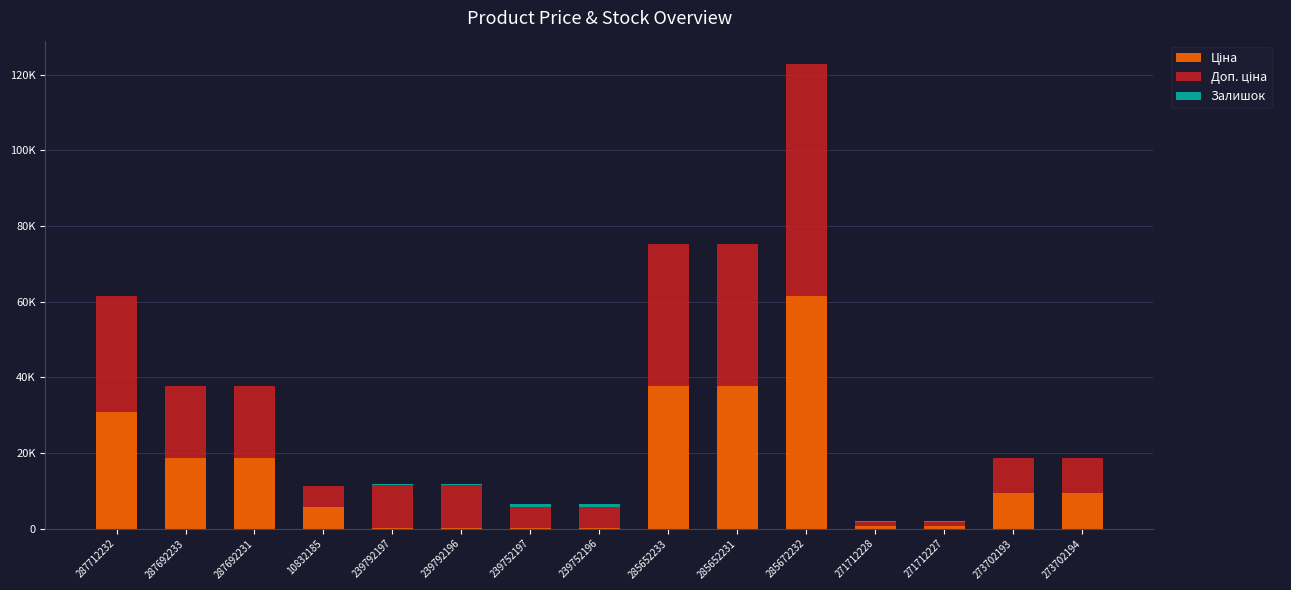

At which label is Залишок closest to 422?

271712227